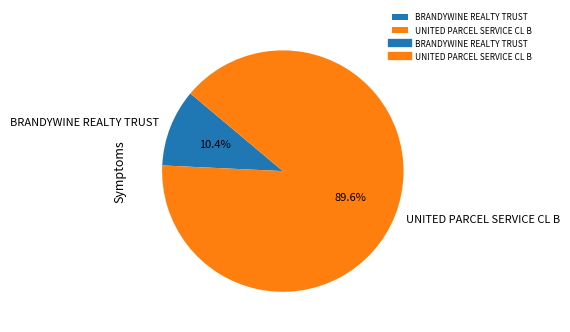

To the nearest percent, what portion does BRANDYWINE REALTY TRUST represent?

10%